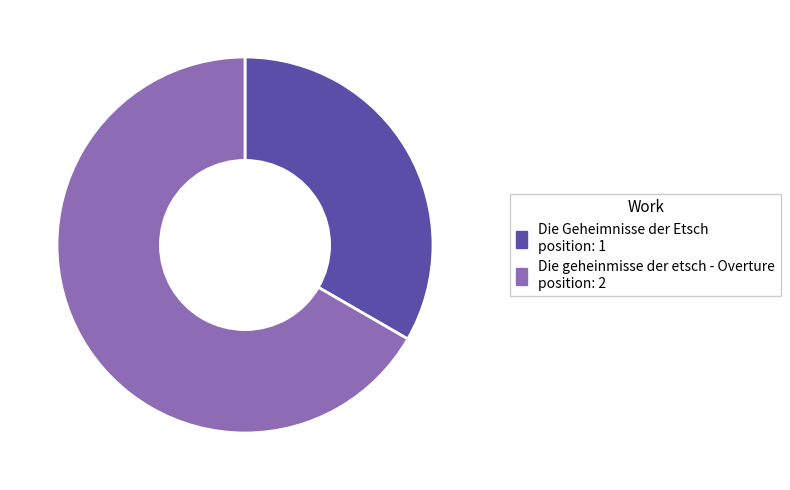

Which slice is the smallest?

Die Geheimnisse der Etsch